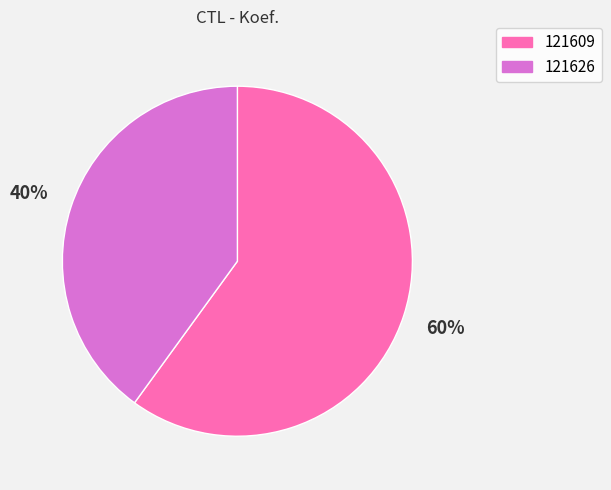

True or false: 121626 accounts for 40% of the total.

True